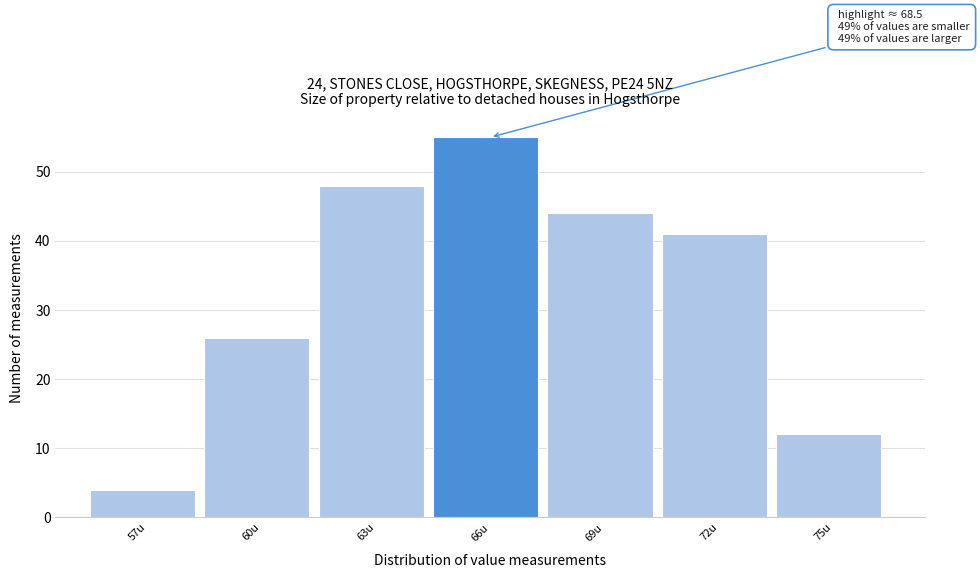

Reading left to right, transcribe all the data shown in this chart.

4	26	48	55	44	41	12